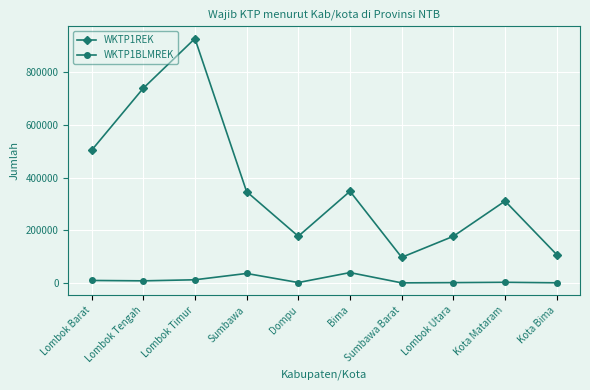

What is the difference between the WKTP1REK values at Lombok Tengah and Lombok Barat?

235144